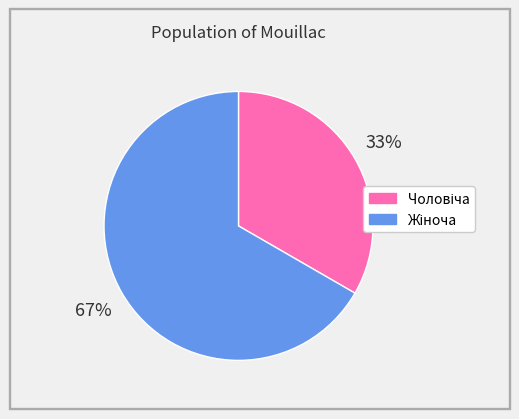

To the nearest percent, what is the average slice percentage?

50%